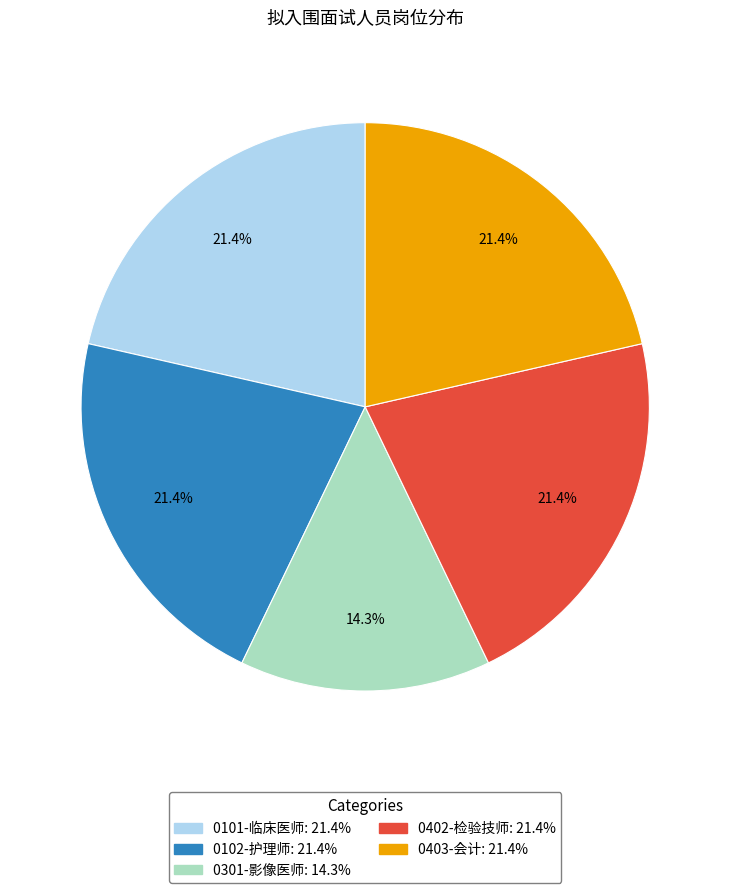

Count the number of slices in the pie.

5